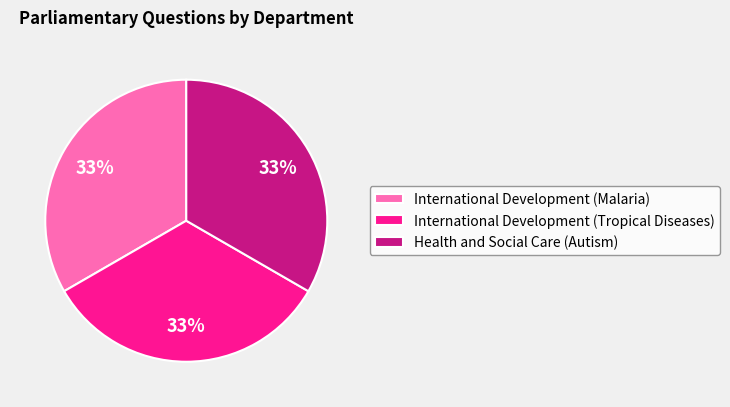

True or false: Health and Social Care (Autism) accounts for 22% of the total.

False